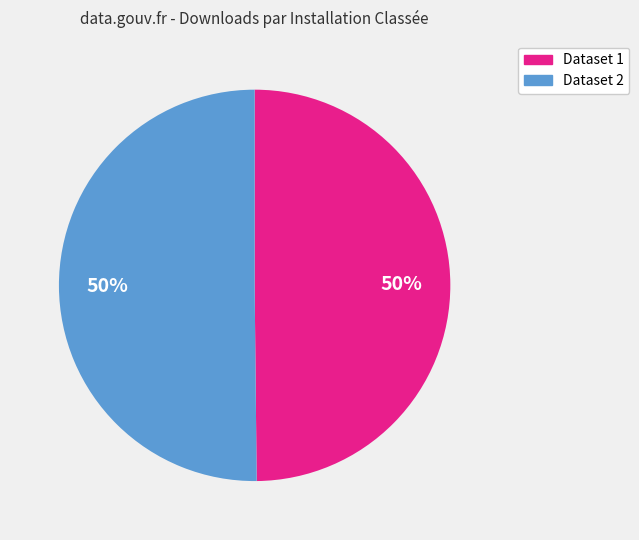

To the nearest percent, what is the average slice percentage?

50%